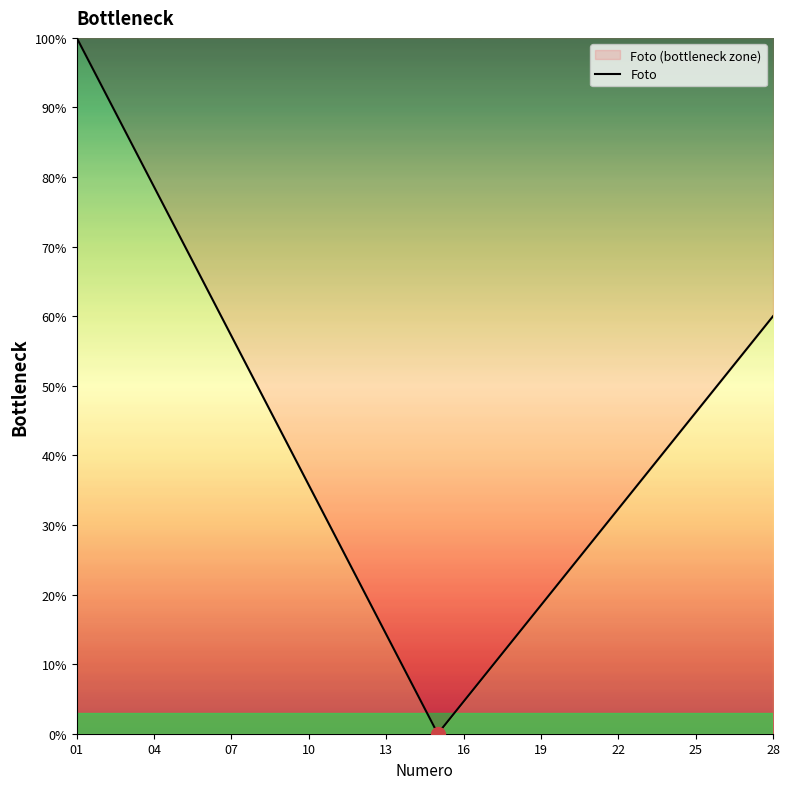

Is it true that the value at 01 is 57.2?

False